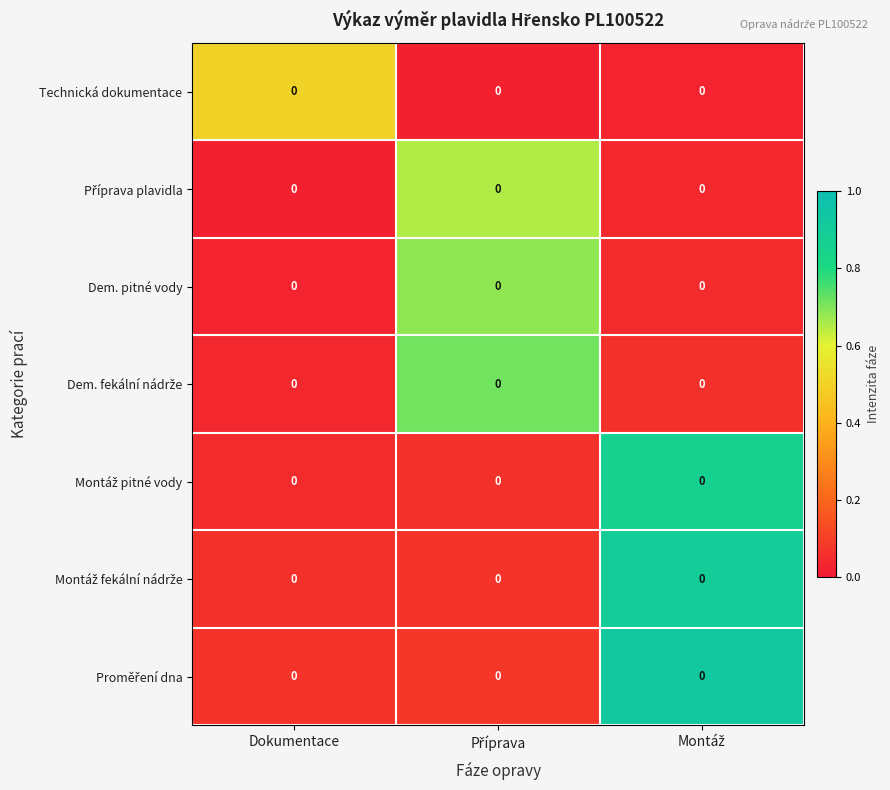

Rank the categories by Montáž pitné vody value from lowest to highest.

Dokumentace, Příprava, Montáž